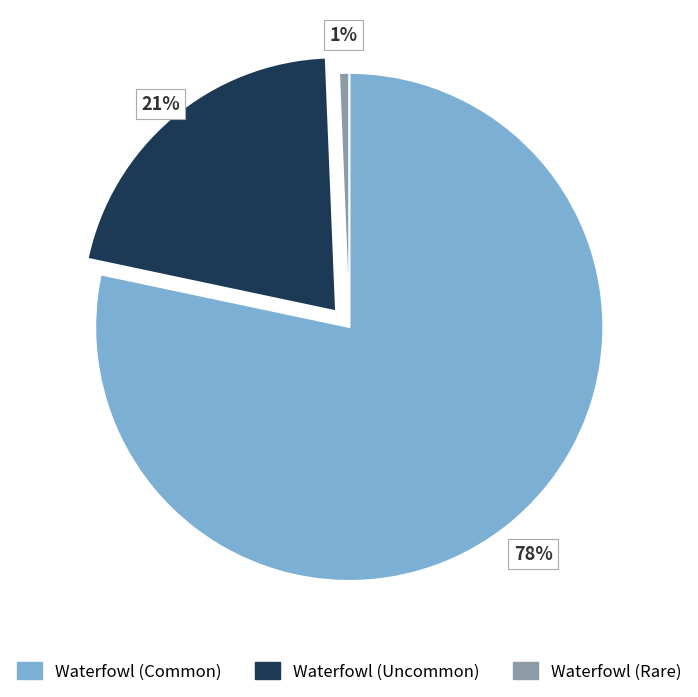

Does any single category account for the majority?

Yes